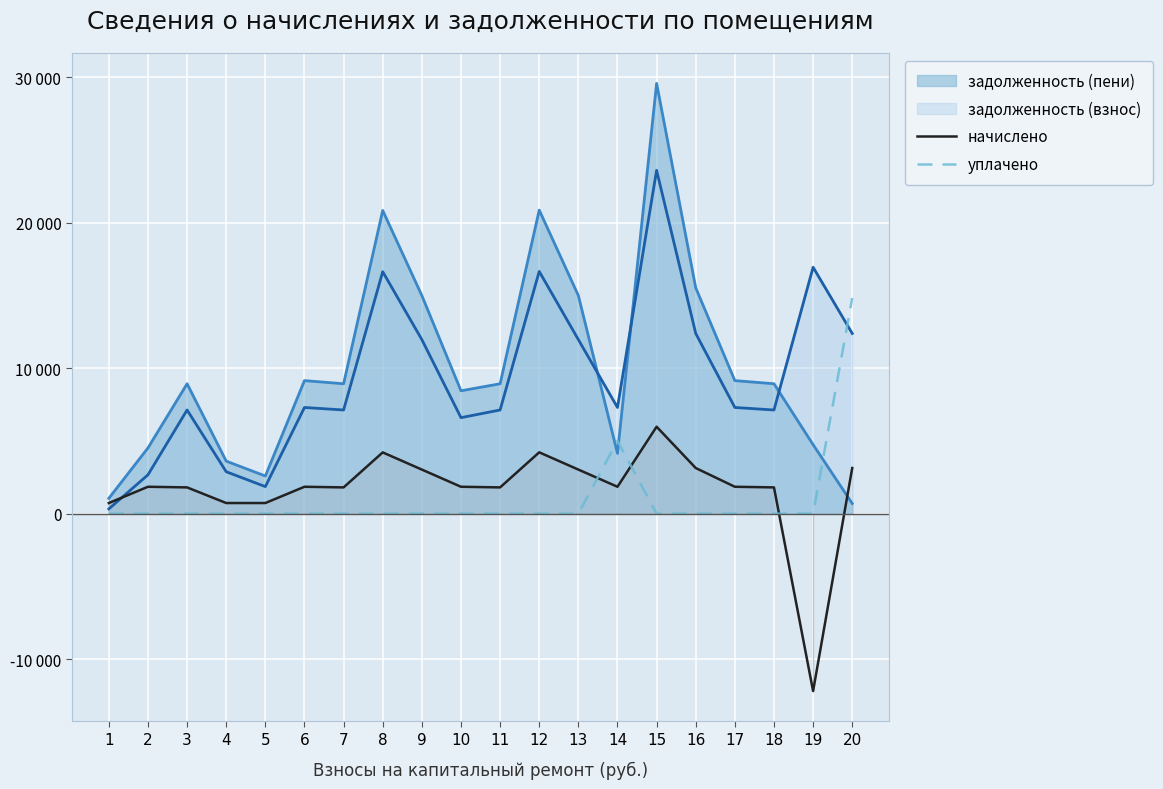

In уплачено, how many points are higher than both neighbors (excluding endpoints)?

1